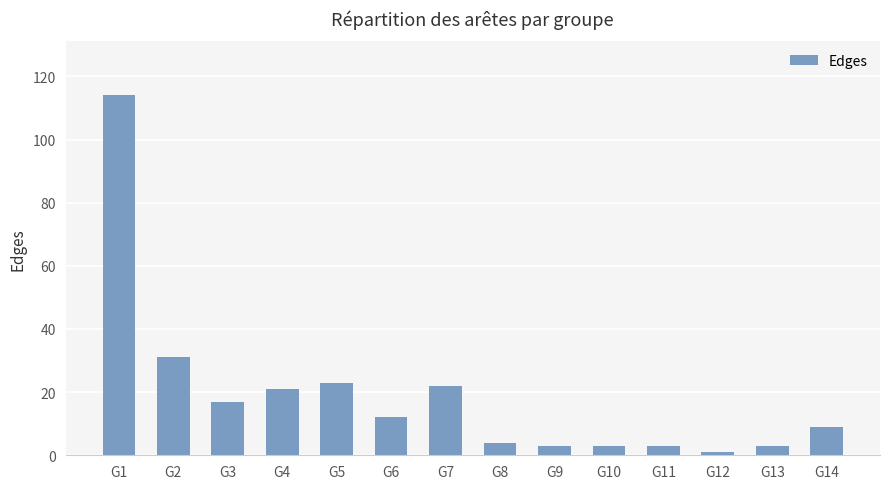

What is the average value?

19